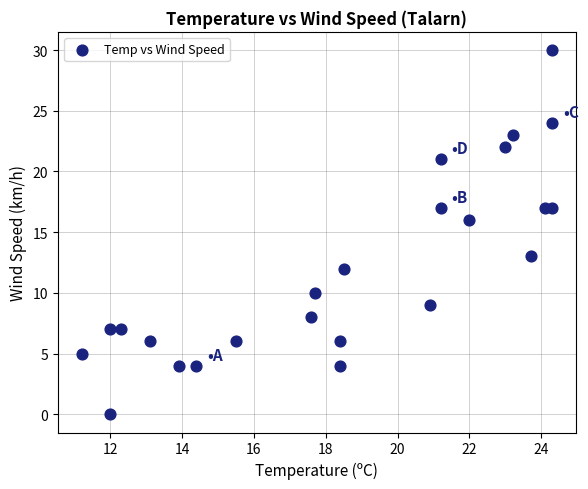

What Y value in the scatter plot is closest to 15?

16